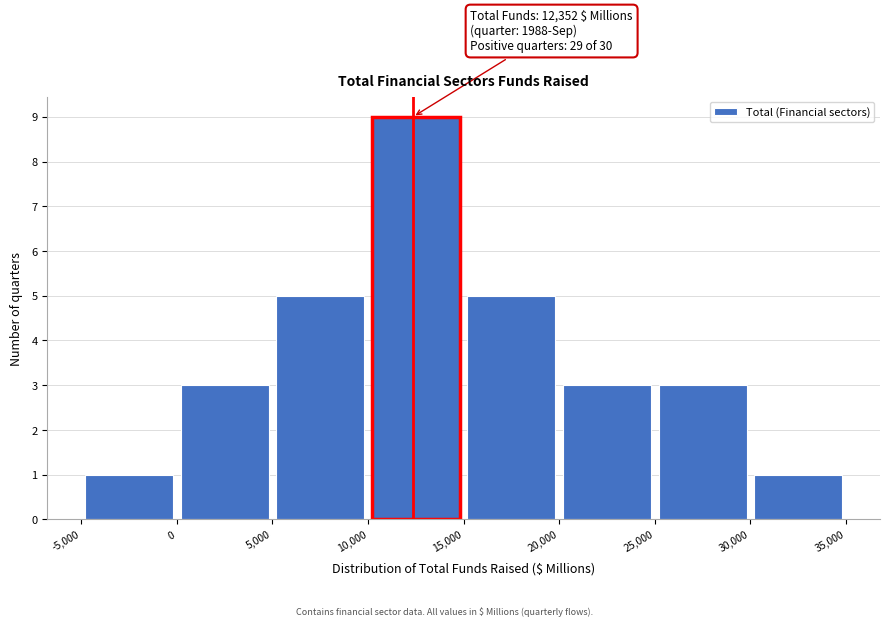

Which range on the x-axis has the tallest bar?

10,000 to 15,000